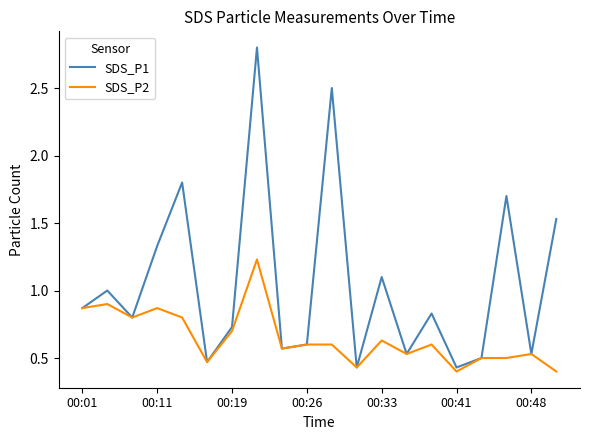

Rank the series by their average value, from lowest to highest.

SDS_P2, SDS_P1